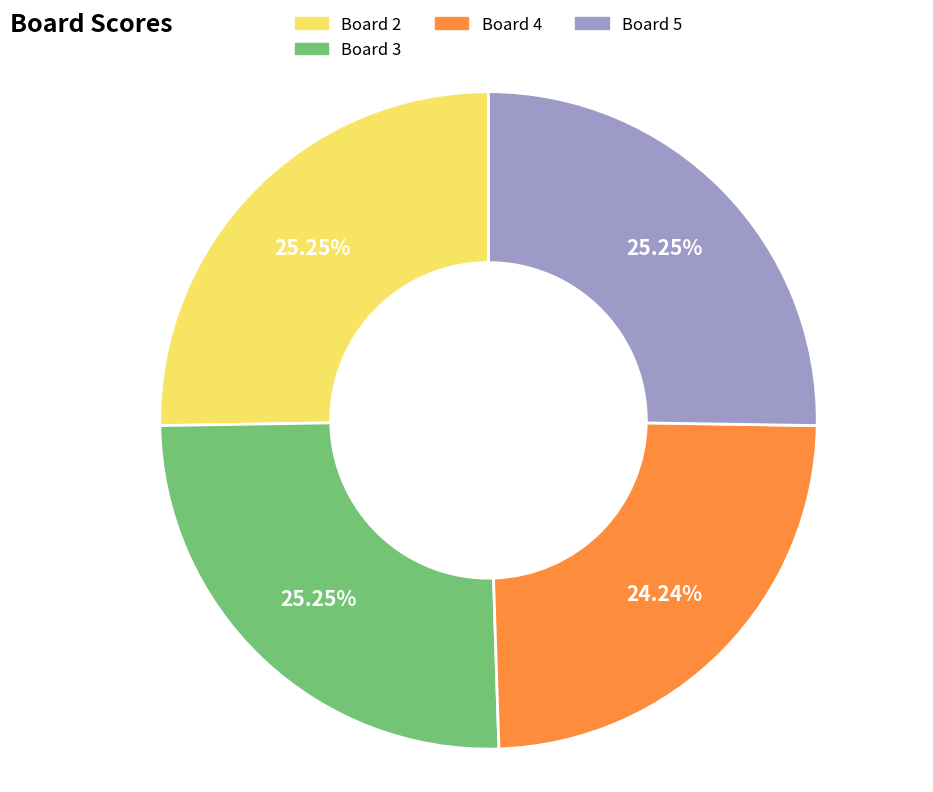

What percentage do Board 5 and Board 4 together represent?

49.5%